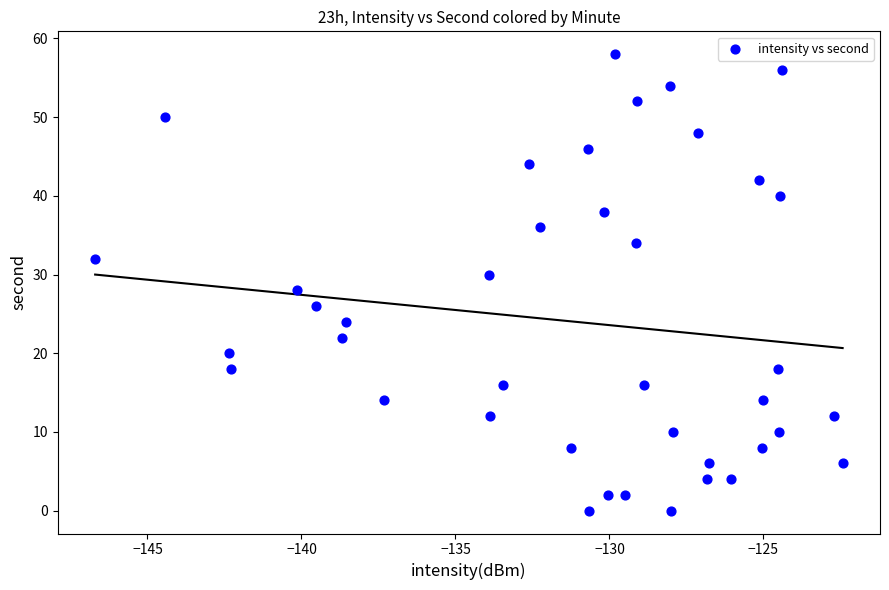

What is the range of Y values (max minus min)?

58